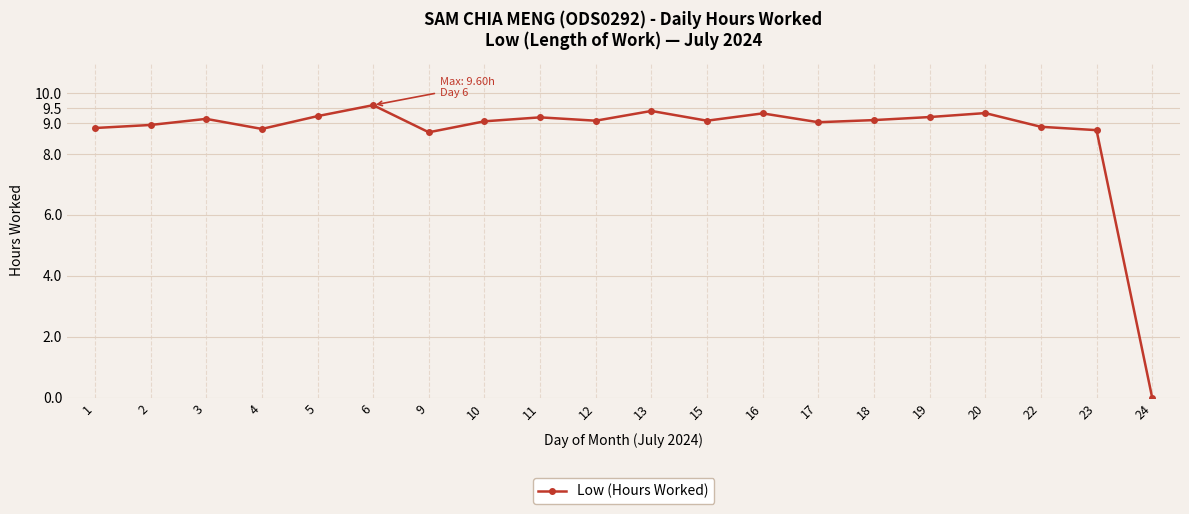

How many values are above zero?

19